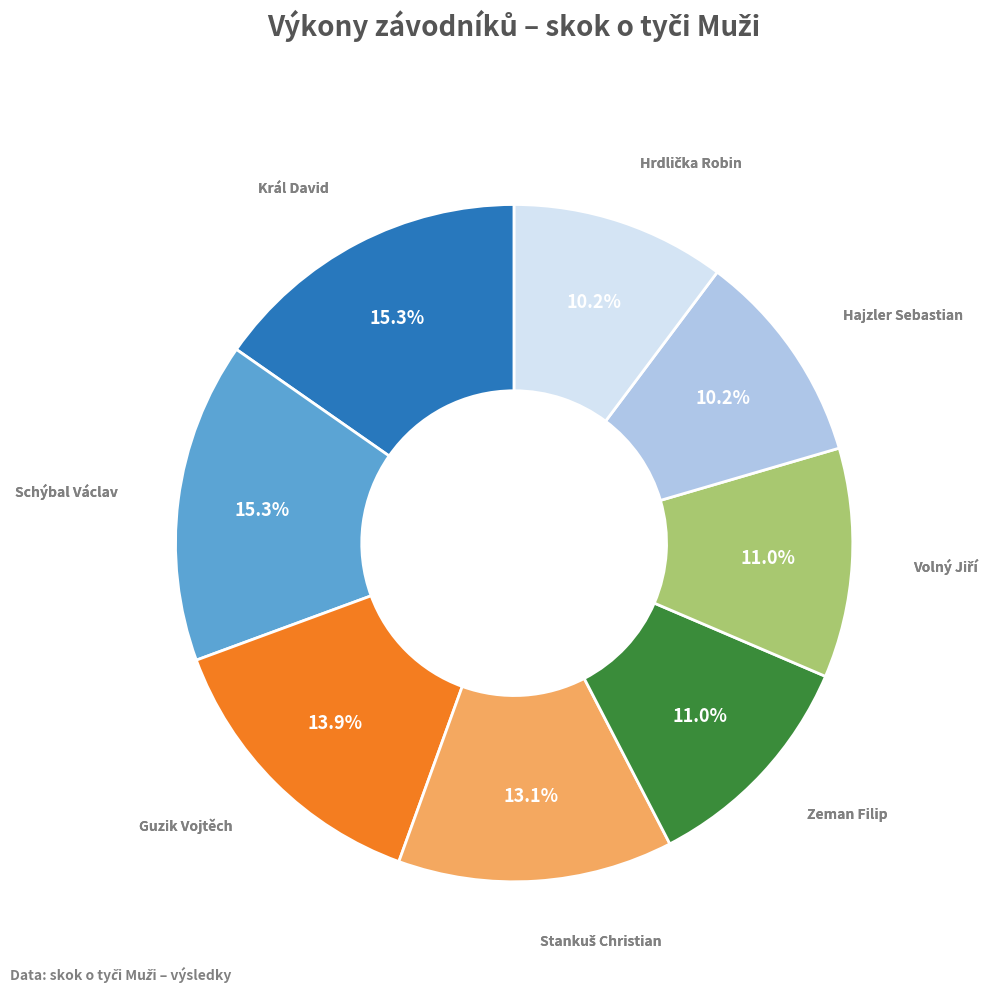

Does any single category account for the majority?

No